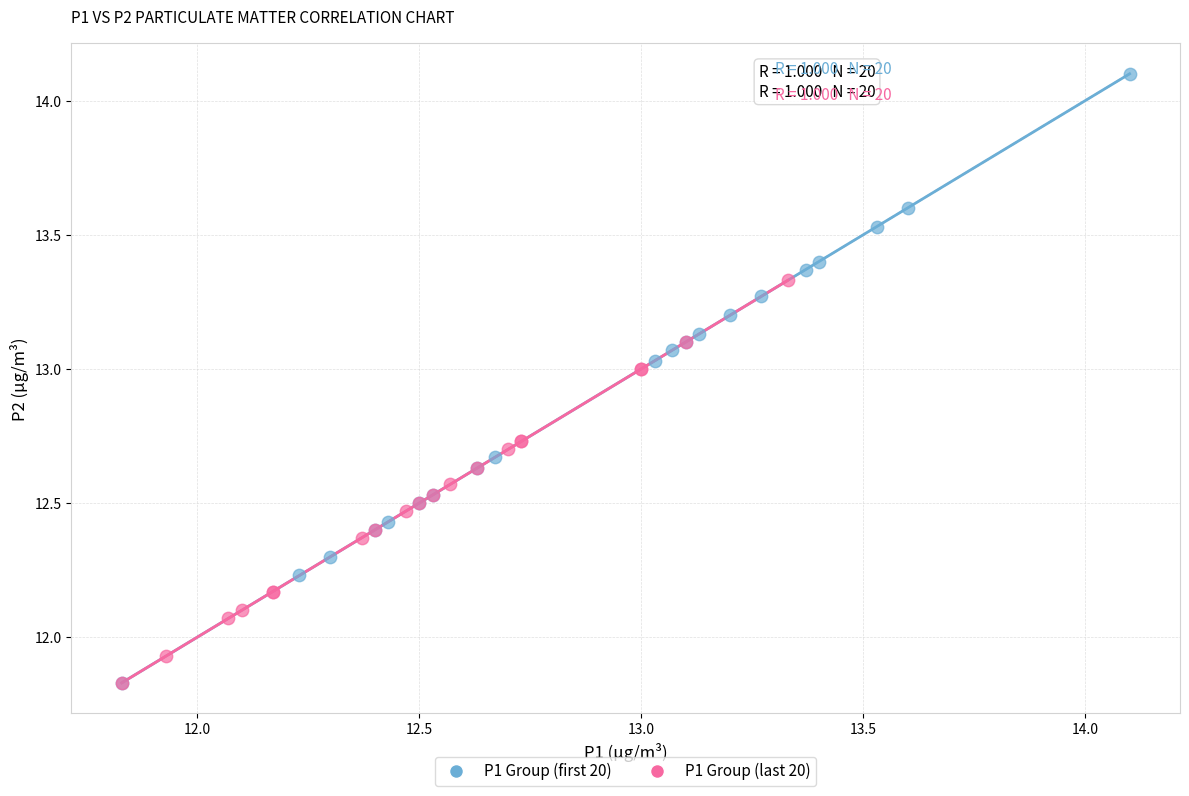

Which series has the largest Y range (max minus min)?

P1 Group (first 20)